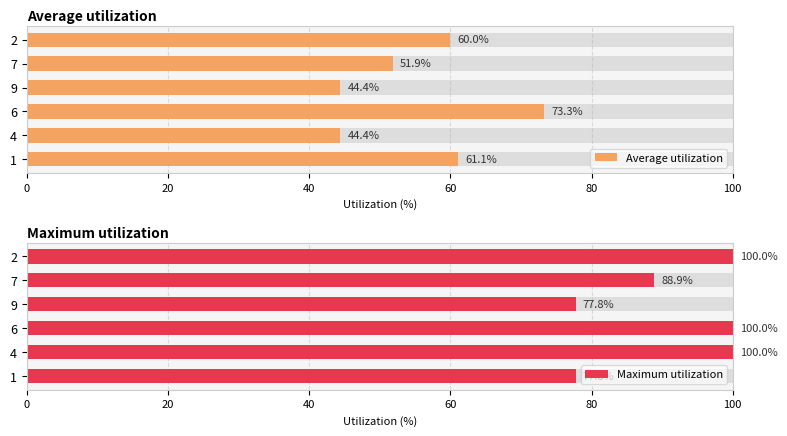

What is the difference between the highest and lowest values at 1?

16.7